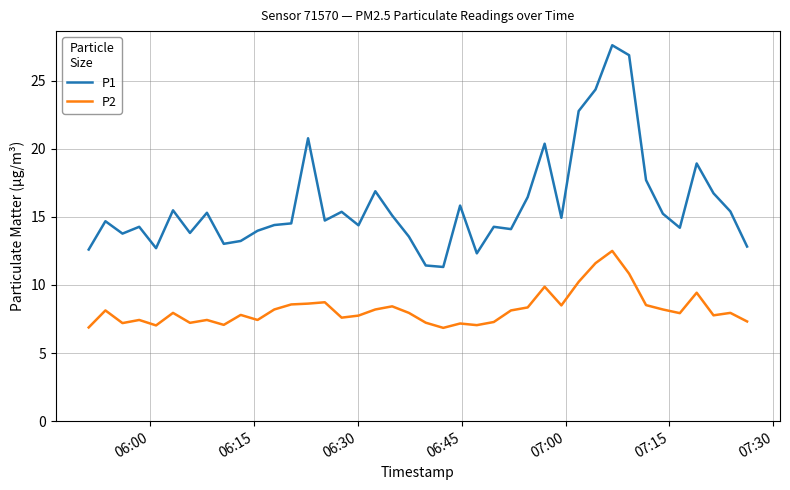

Rank the series by their maximum value, from highest to lowest.

P1, P2